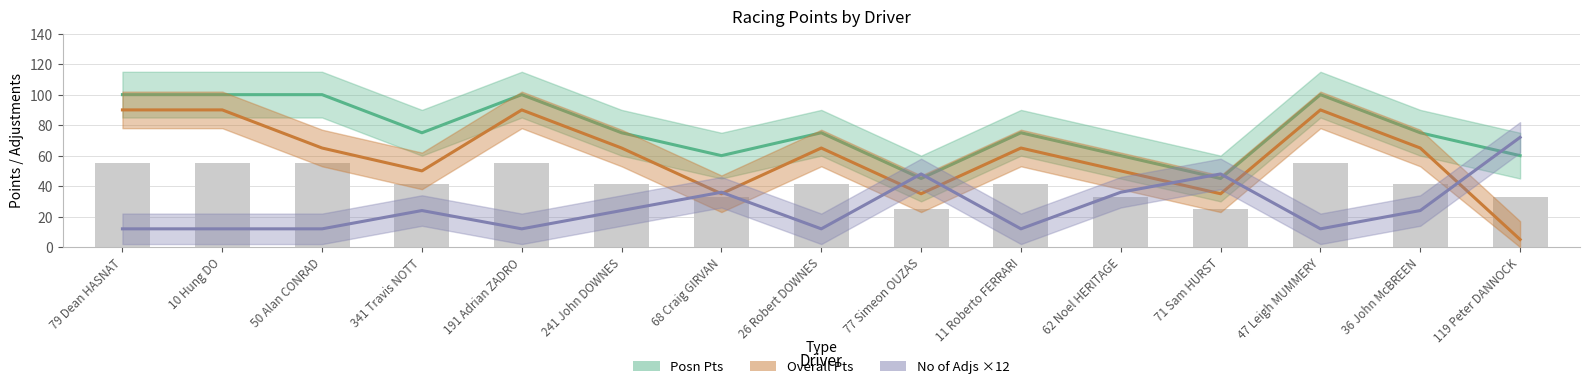

What is the label of the 3rd bar from the left?

50 Alan CONRAD